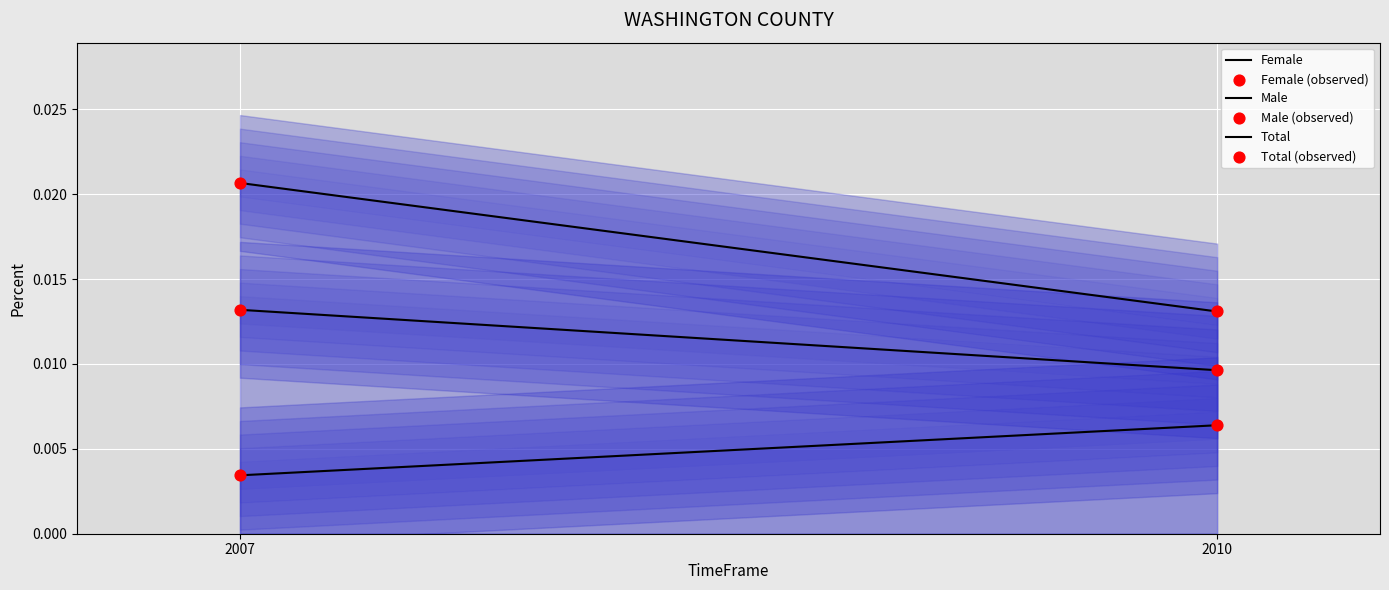

Which series reaches the minimum Y coordinate?

Female